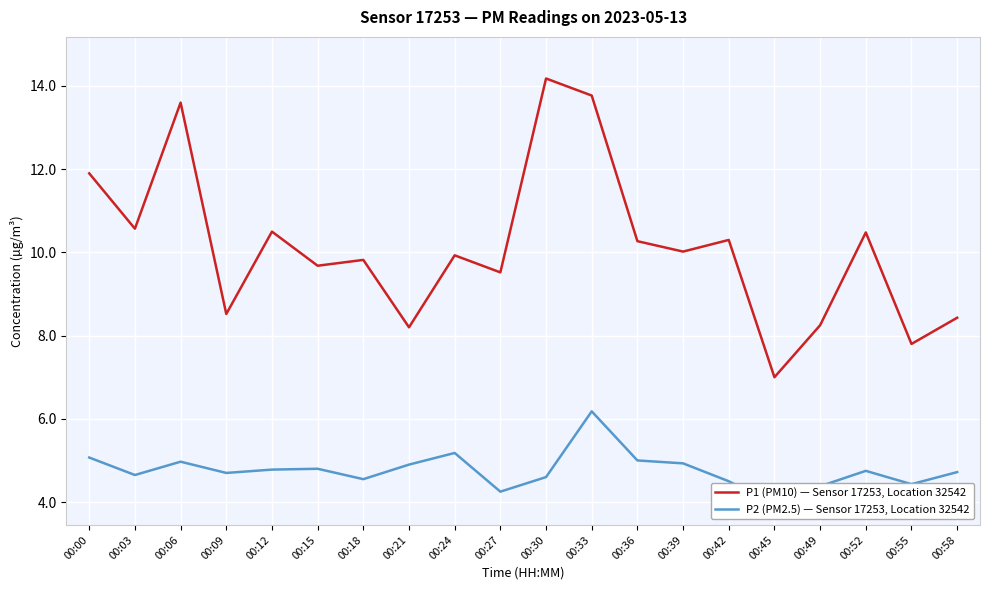

How many values in the P2 (PM2.5) — Sensor 17253, Location 32542 series are below 4?

1